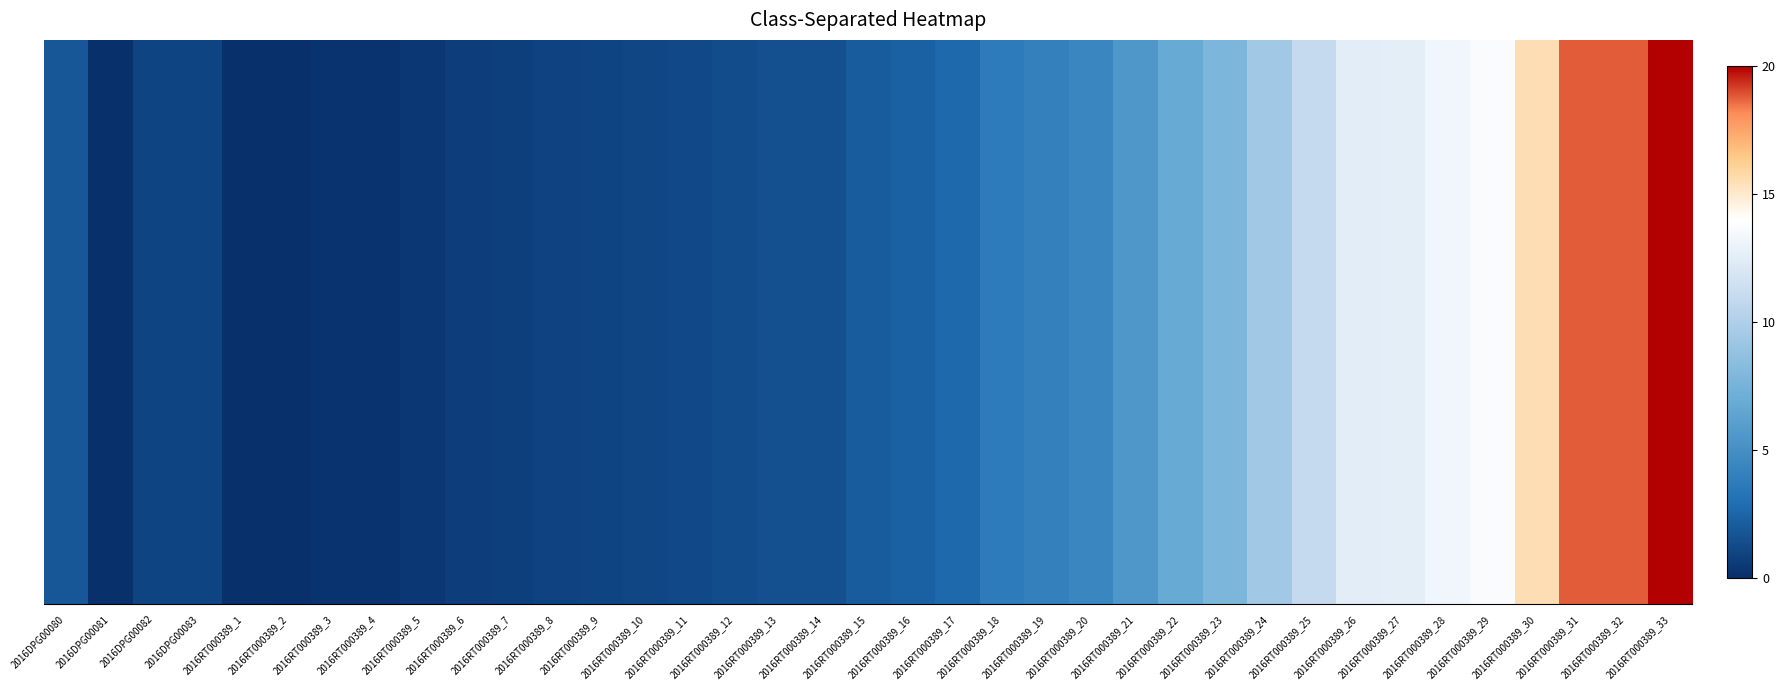

Which label corresponds to the largest value in the chart?

2016RT000389_33